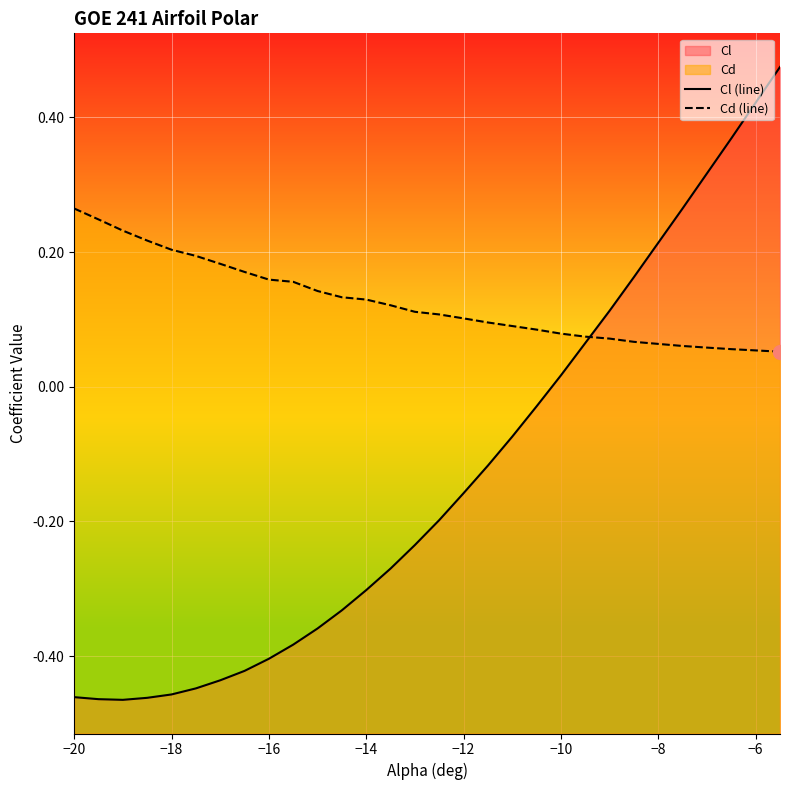

How many lines are shown in the chart?

2